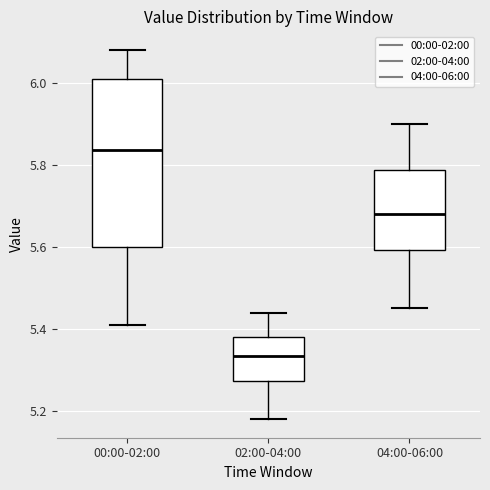

Where does the upper whisker of the box for 04:00-06:00 end on the y-axis? The values are not printed on the chart, so give them approximately, as read against the axis.

5.90